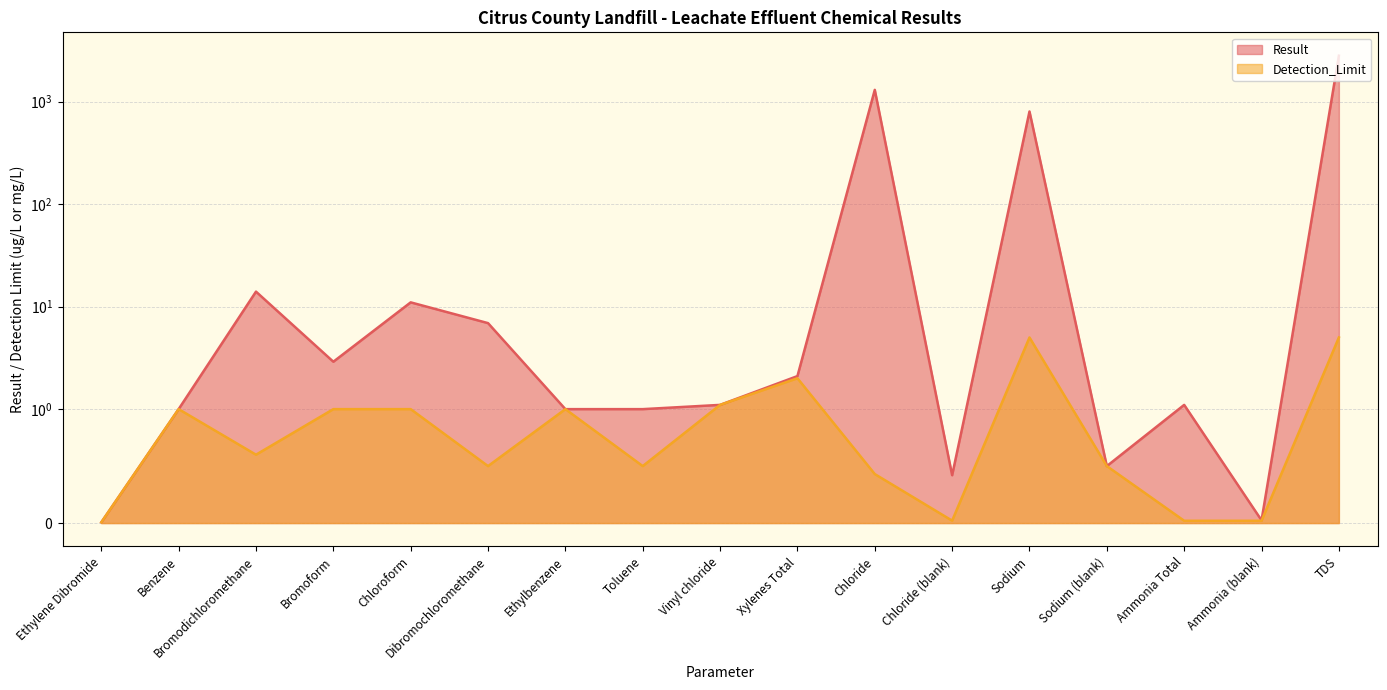

At which label is Detection_Limit closest to 2?

Xylenes Total